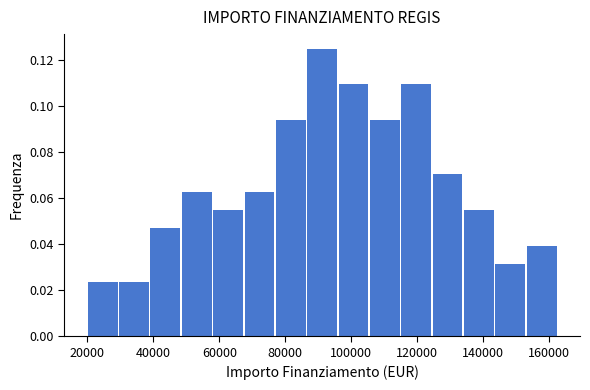

What is the height of the bar covering 96000 to 106000 on the x-axis? Neither the bar edges nor the heights are printed on the chart, so give them approximately, as read against the axes.

0.110